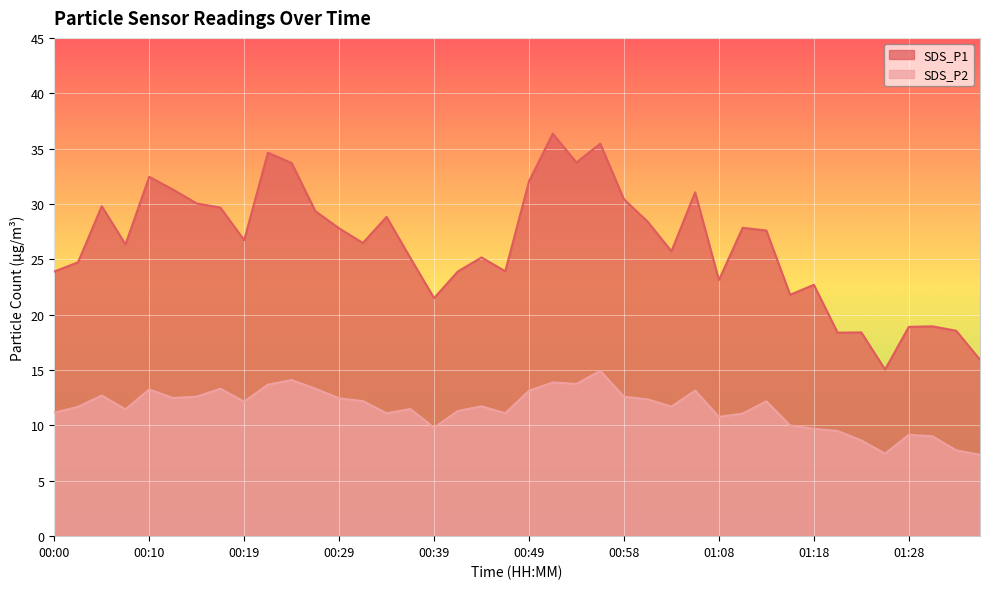

At which category does SDS_P1 reach its first local valley?

00:07